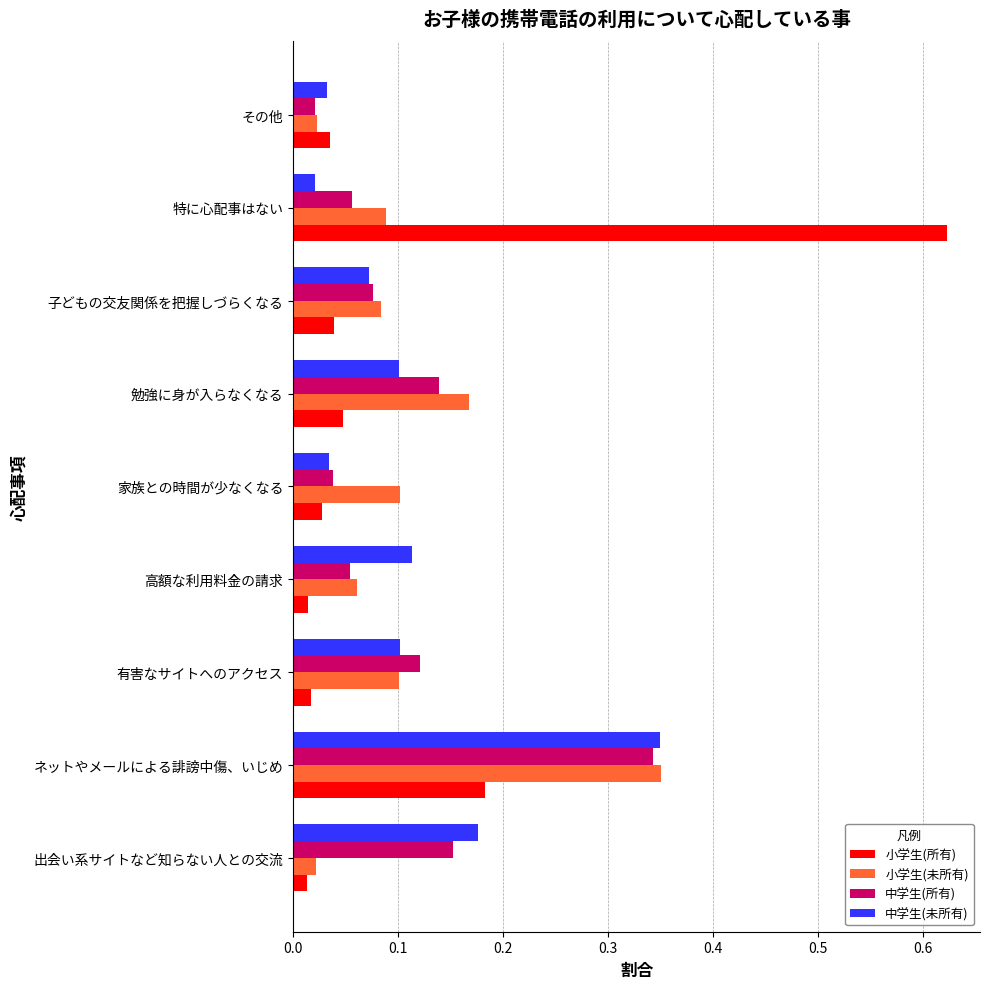

Where is 中学生(所有) nearest to the value 0?

その他